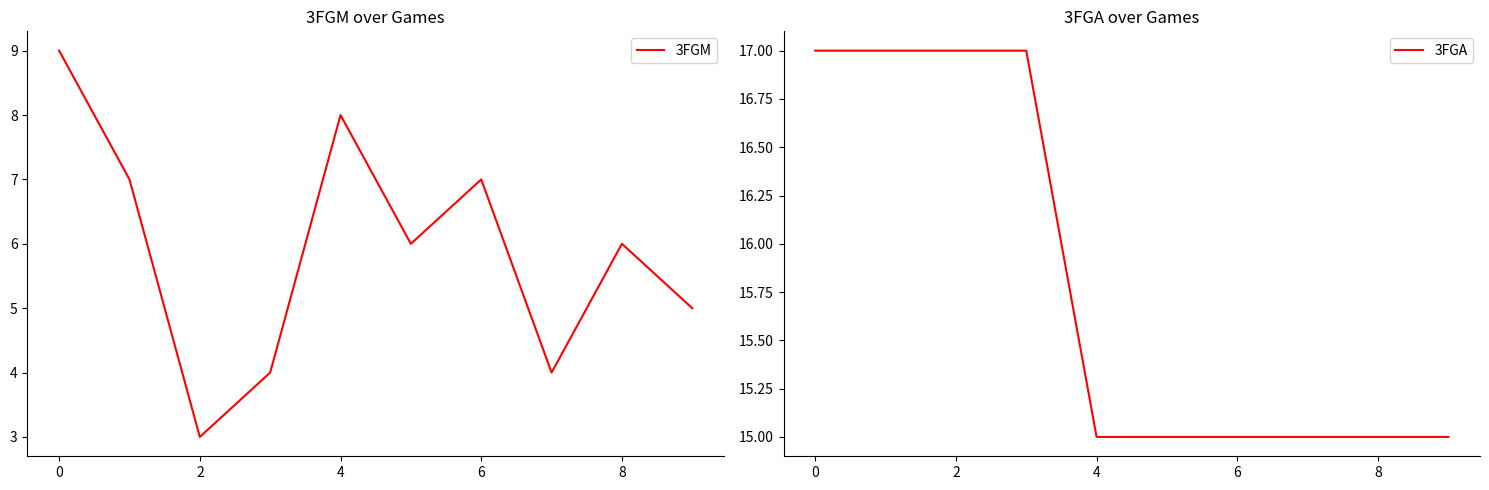

What is the lowest value of the 3FGA series?

15